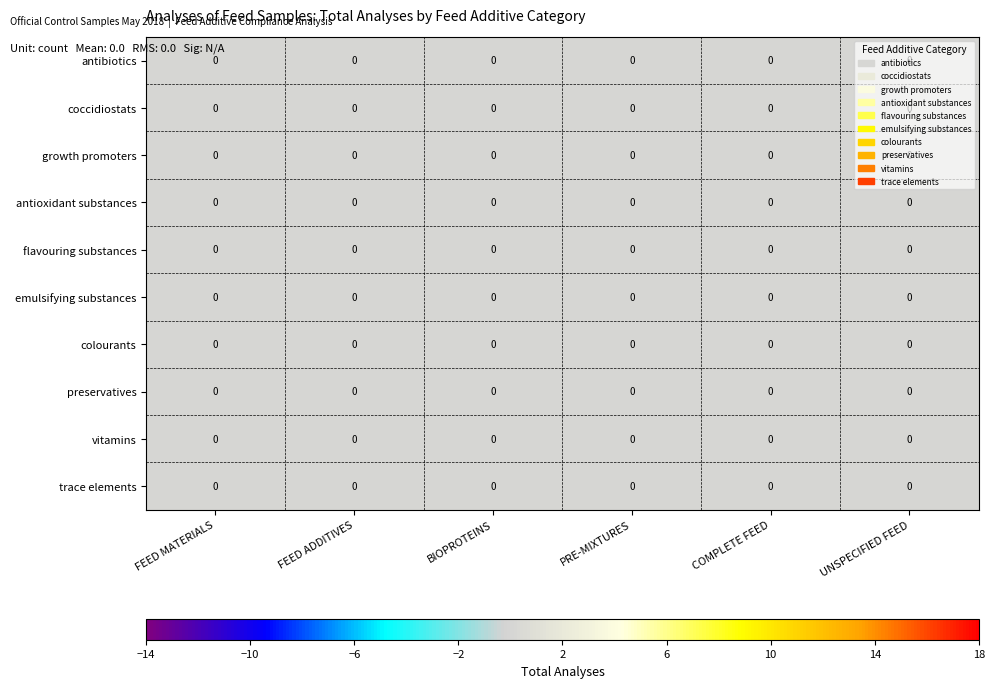

Which category has the highest value across all series?

PRE-MIXTURES